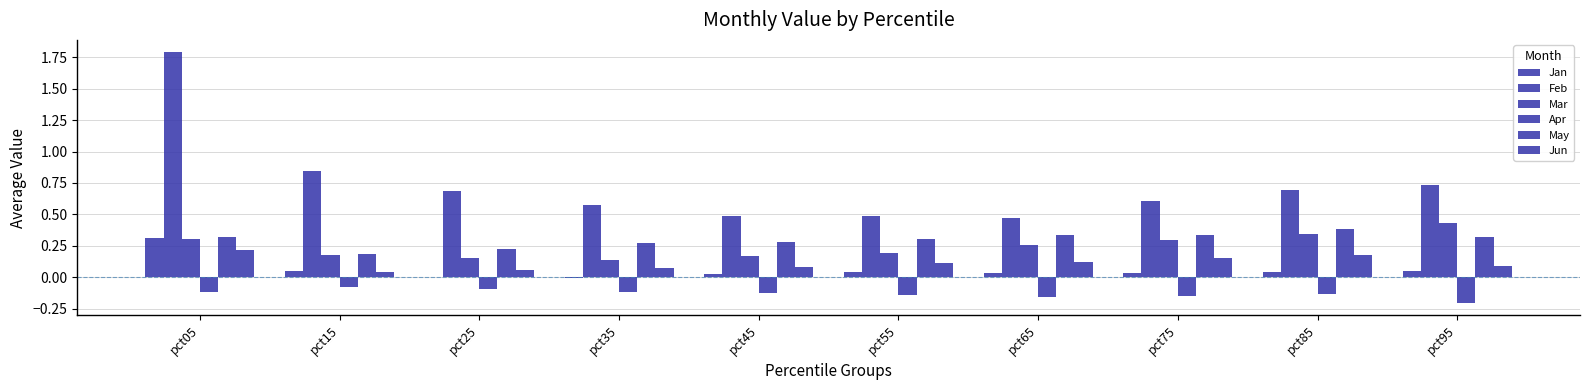

Are the bars grouped side by side (vs. stacked)?

Yes